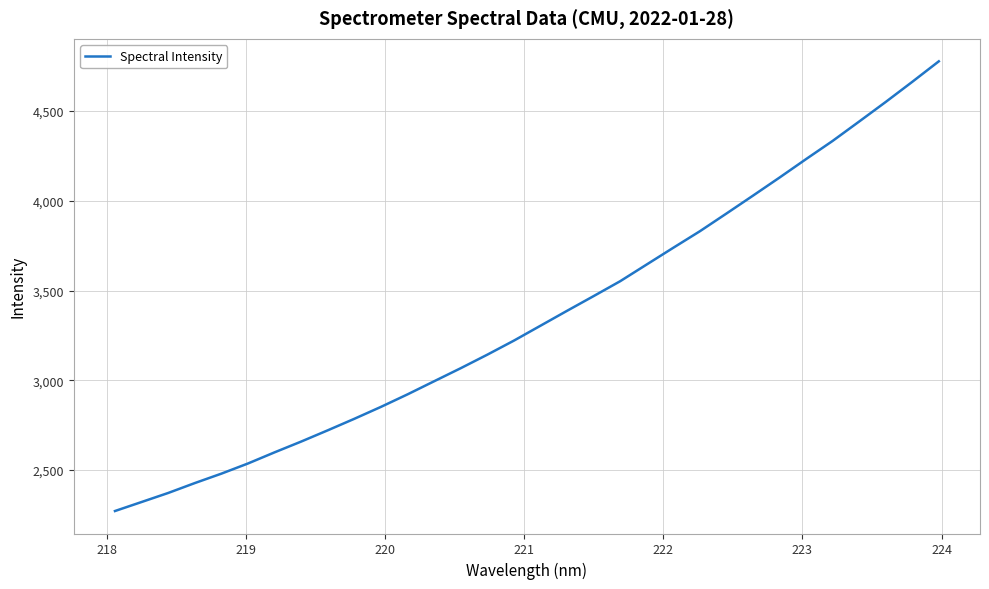

What is the difference between the maximum and minimum values?

2504.7